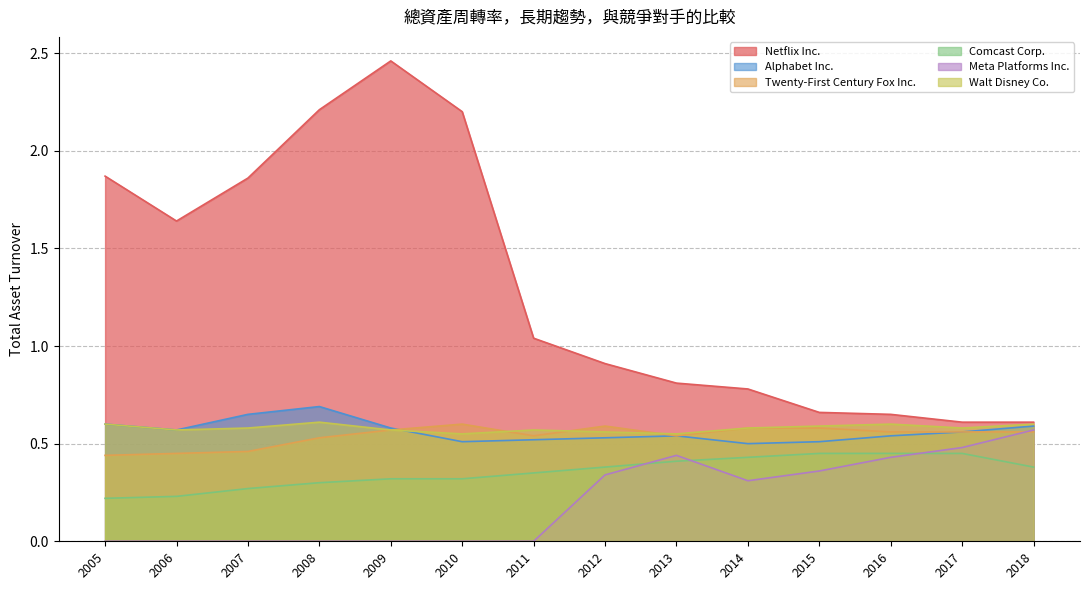

How many distinct data groups are displayed?

6